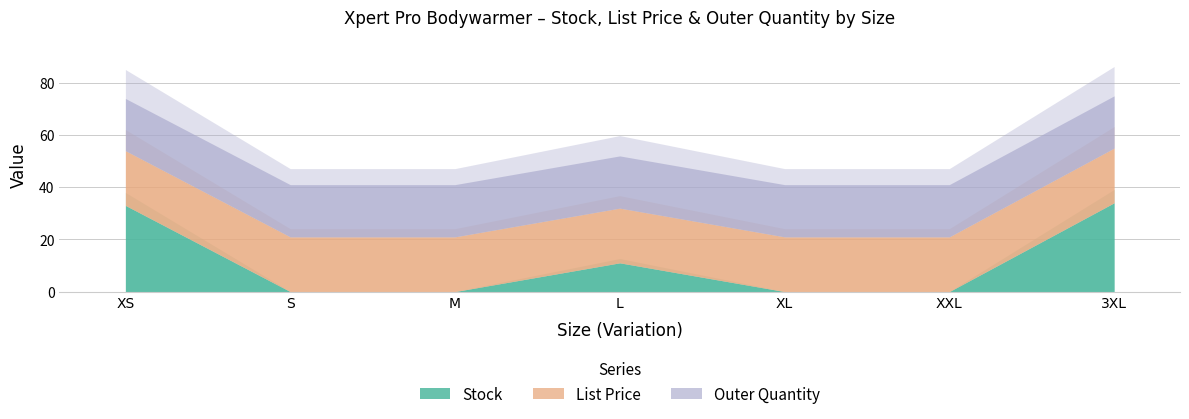

Between XL and L, which is larger?

L